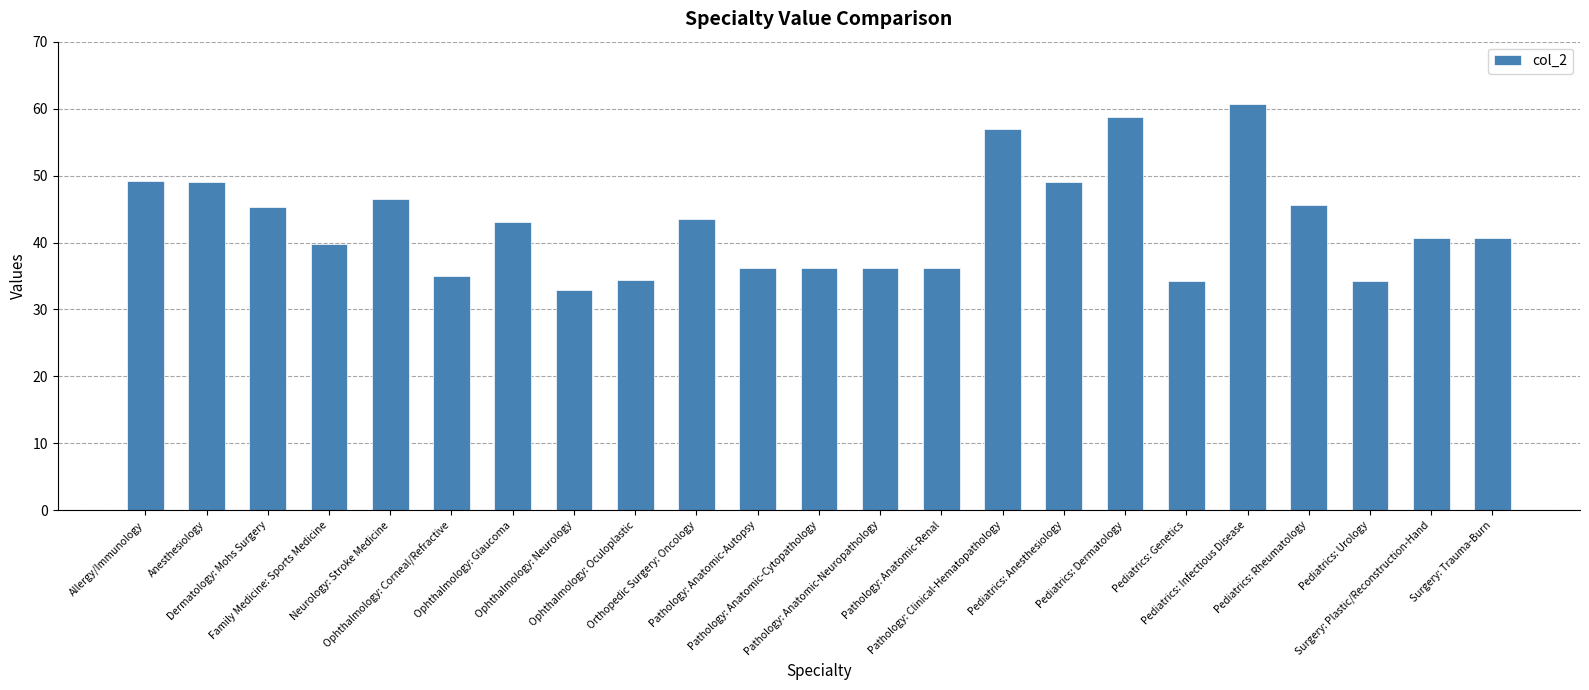

What is the difference between the maximum and second lowest values?

26.5